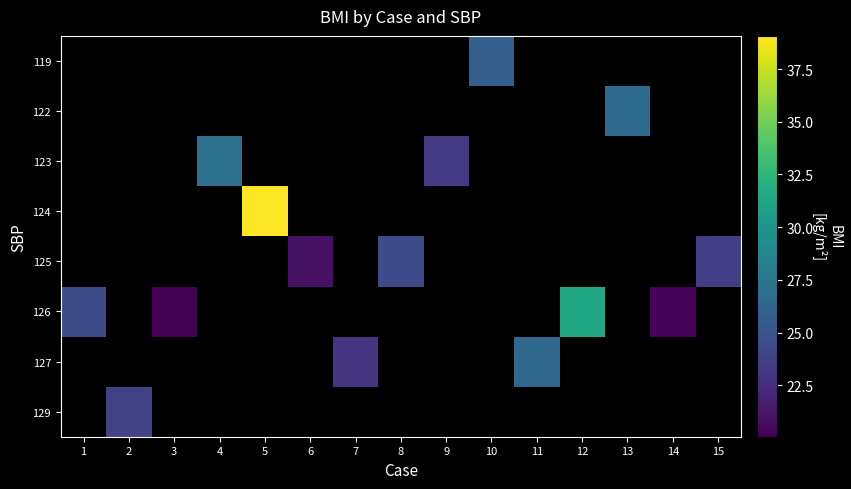

What is the smallest value displayed?

20.1